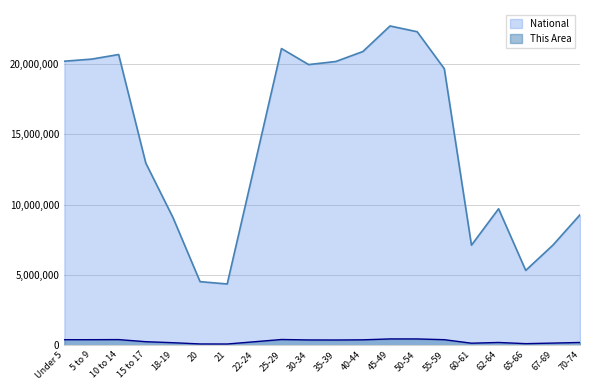

What is the label of the 3rd point from the right?

65-66